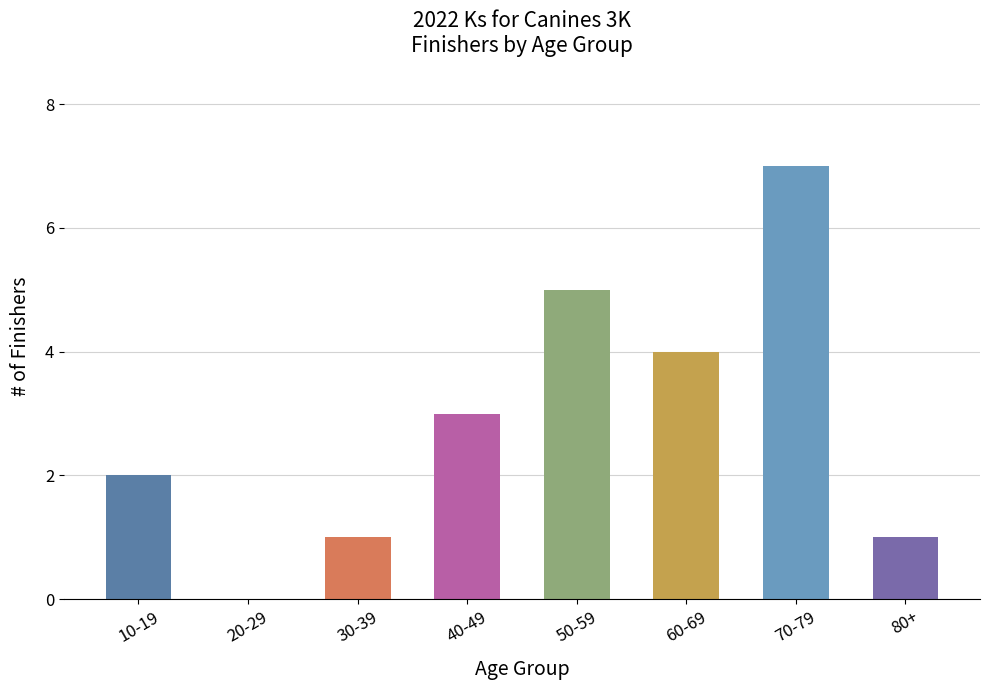

Reading left to right, list all the values displayed in this chart.

2	0	1	3	5	4	7	1